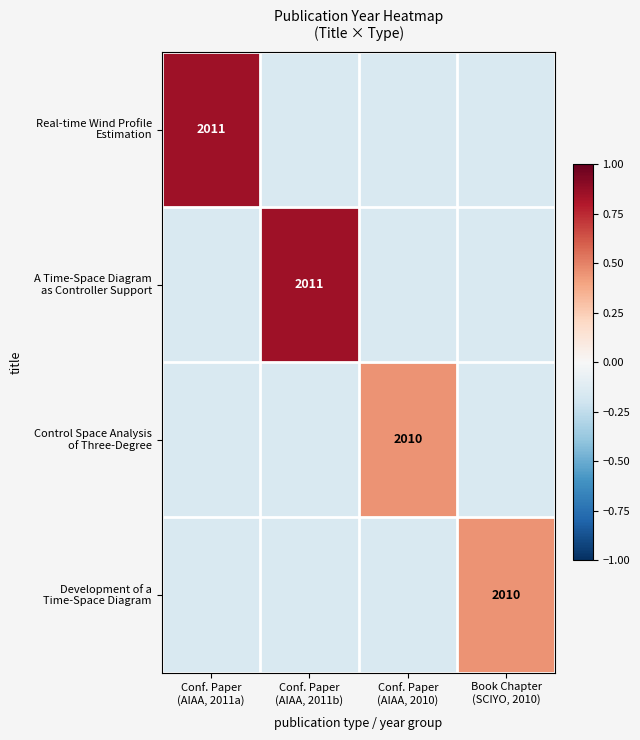

What is the maximum value for A Time-Space Diagram as Controller Support?

0.8